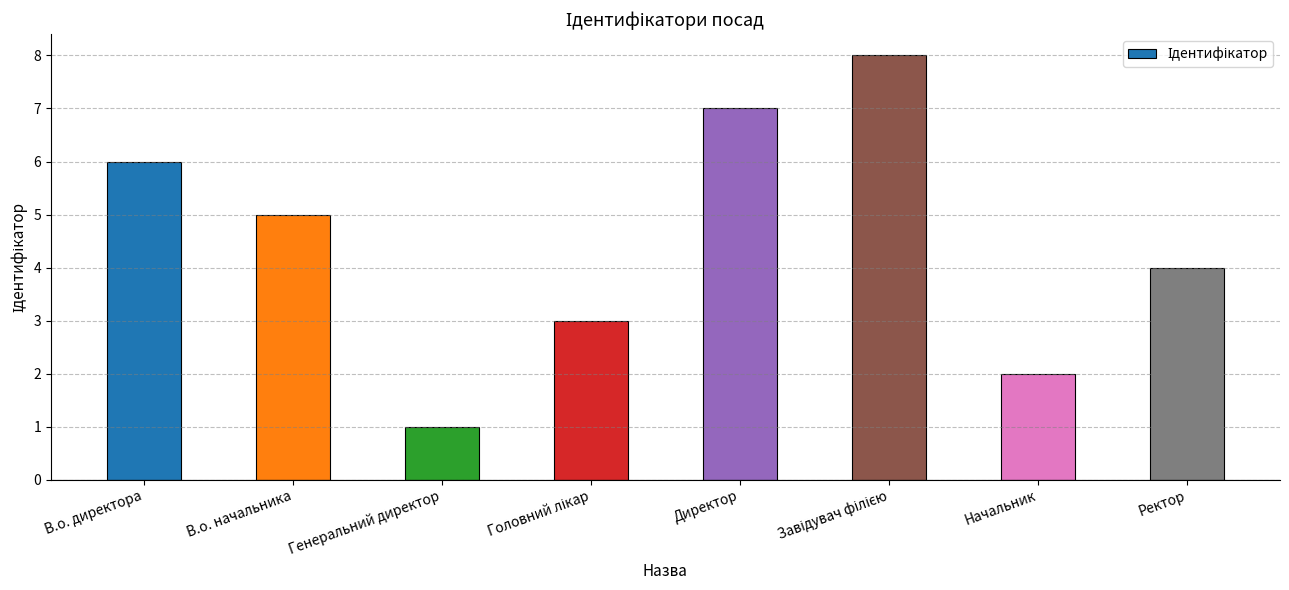

Reading right to left, transcribe all the data shown in this chart.

4	2	8	7	3	1	5	6